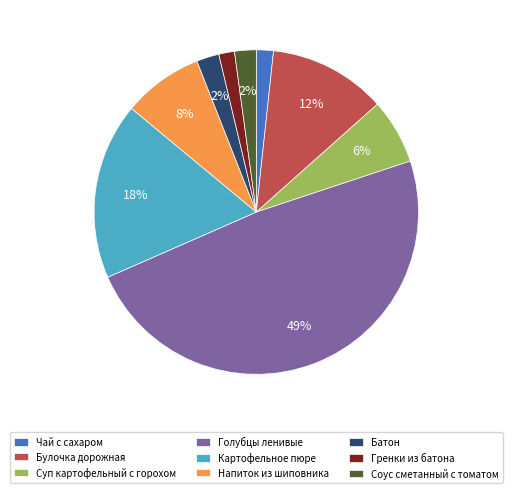

To the nearest percent, what portion does Булочка дорожная represent?

12%